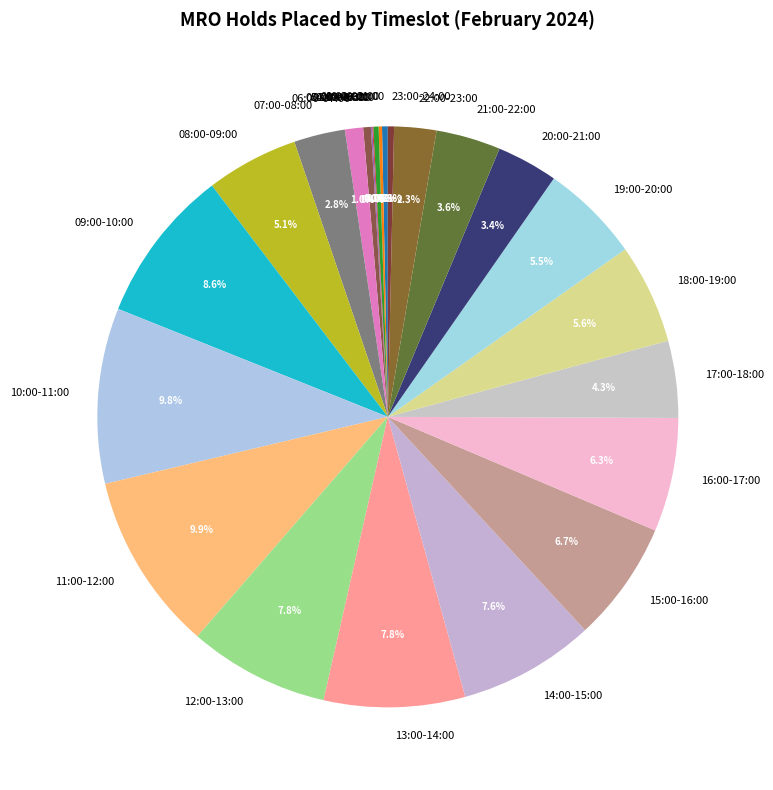

What percentage is NOT represented by 05:00-06:00?

99.6%